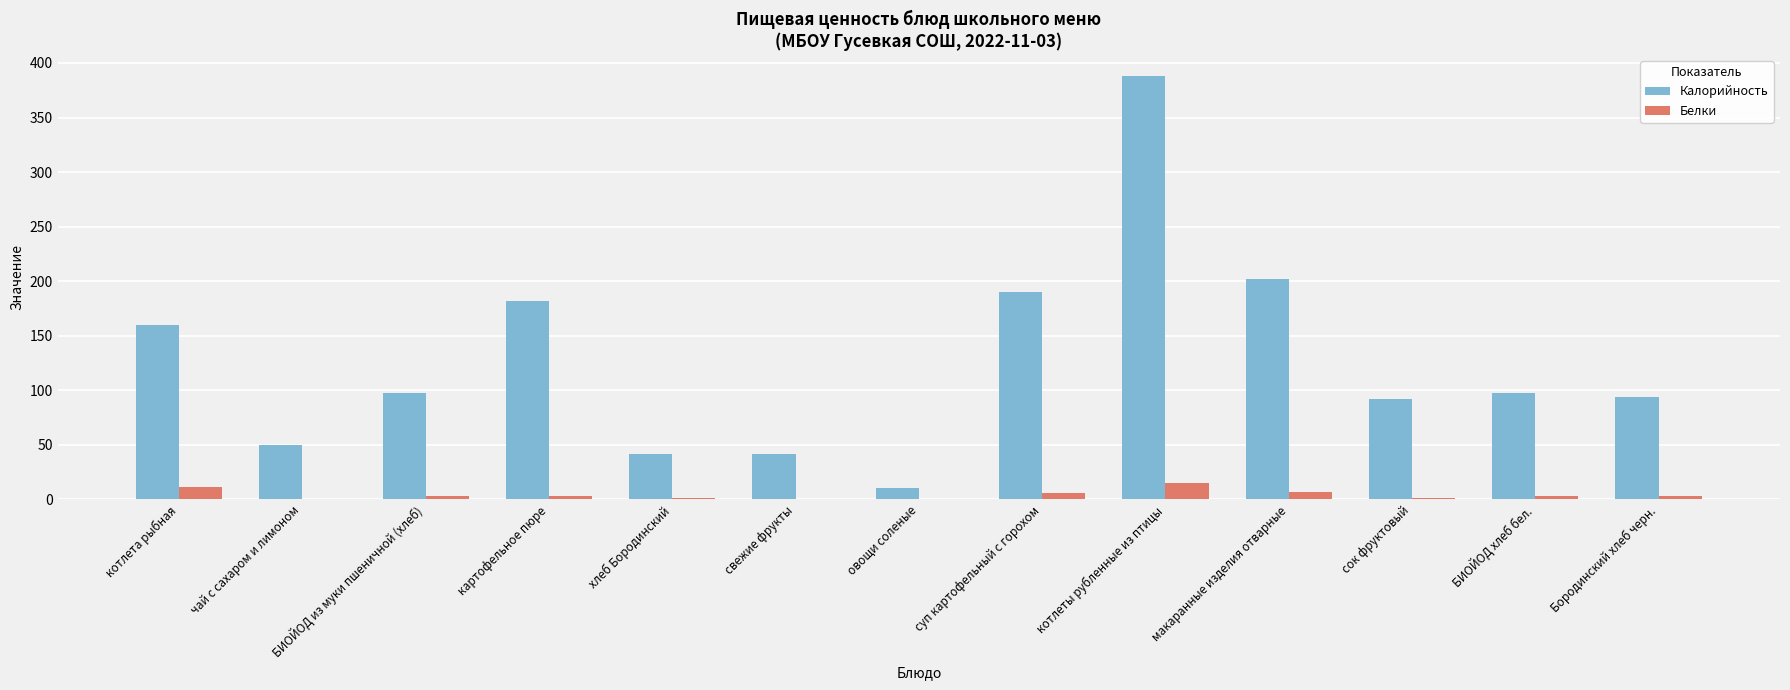

At which label does Калорийность first exceed 97?

котлета рыбная